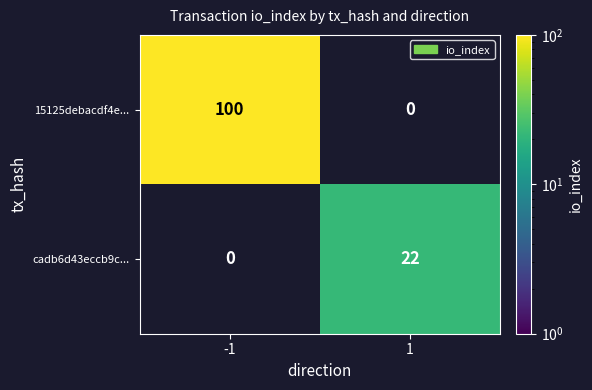

Reading left to right, extract all data points from this chart.

15125debacdf4e...: 100	0
cadb6d43eccb9c...: 0	22